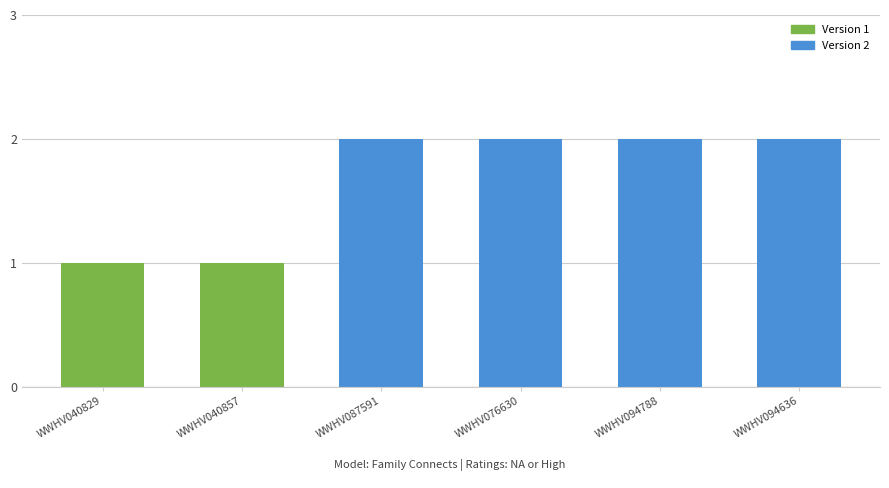

What is the difference between the maximum and minimum values?

1